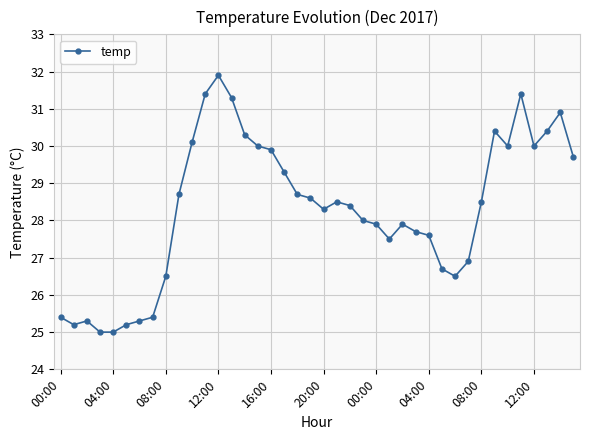

What is the smallest value displayed?

25.0